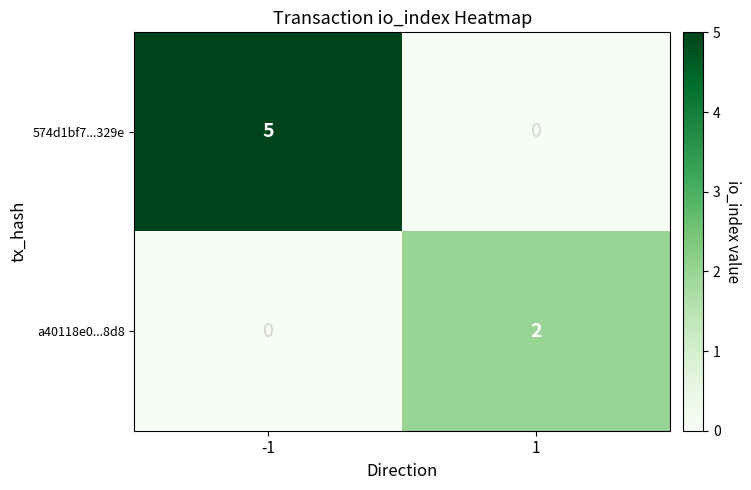

How many positive values does the a40118e0...8d8 series have?

1